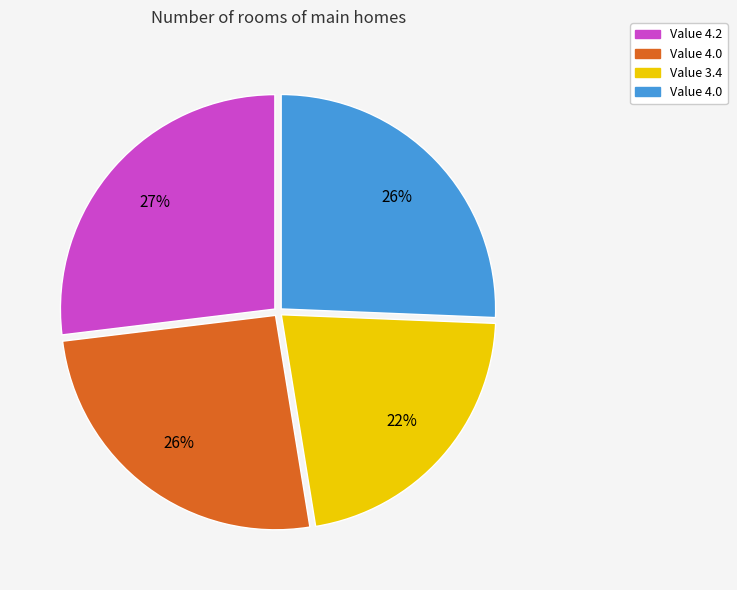

Is there any slice that represents more than half of the pie?

No